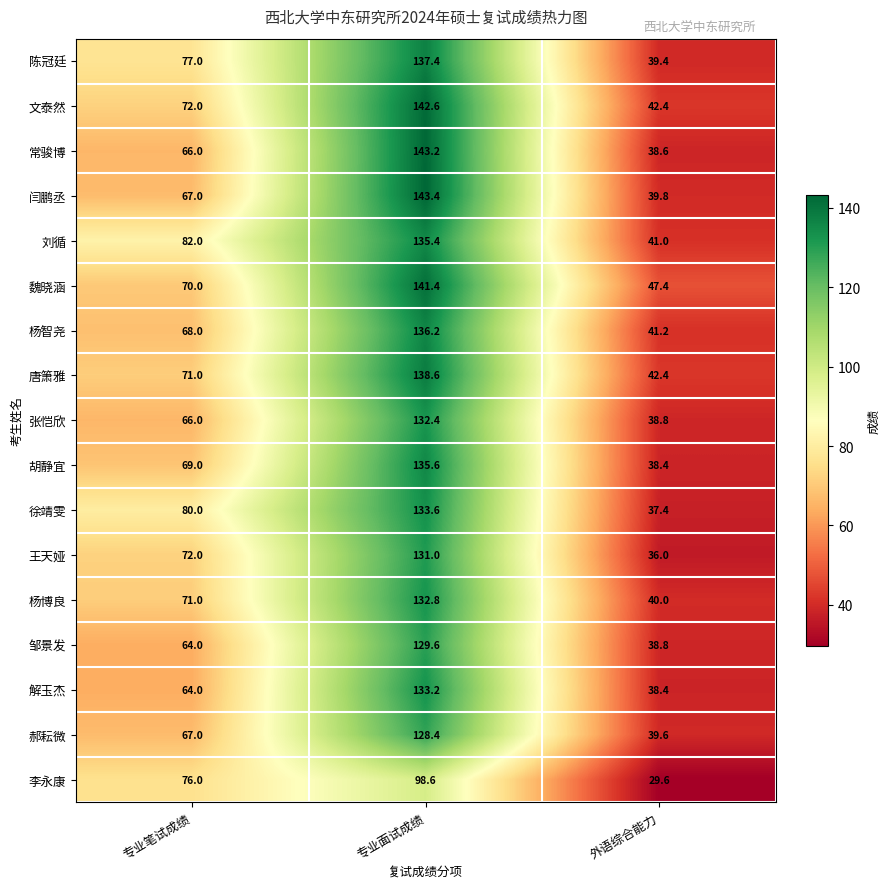

Where is 陈冠廷 nearest to the value 88?

专业笔试成绩